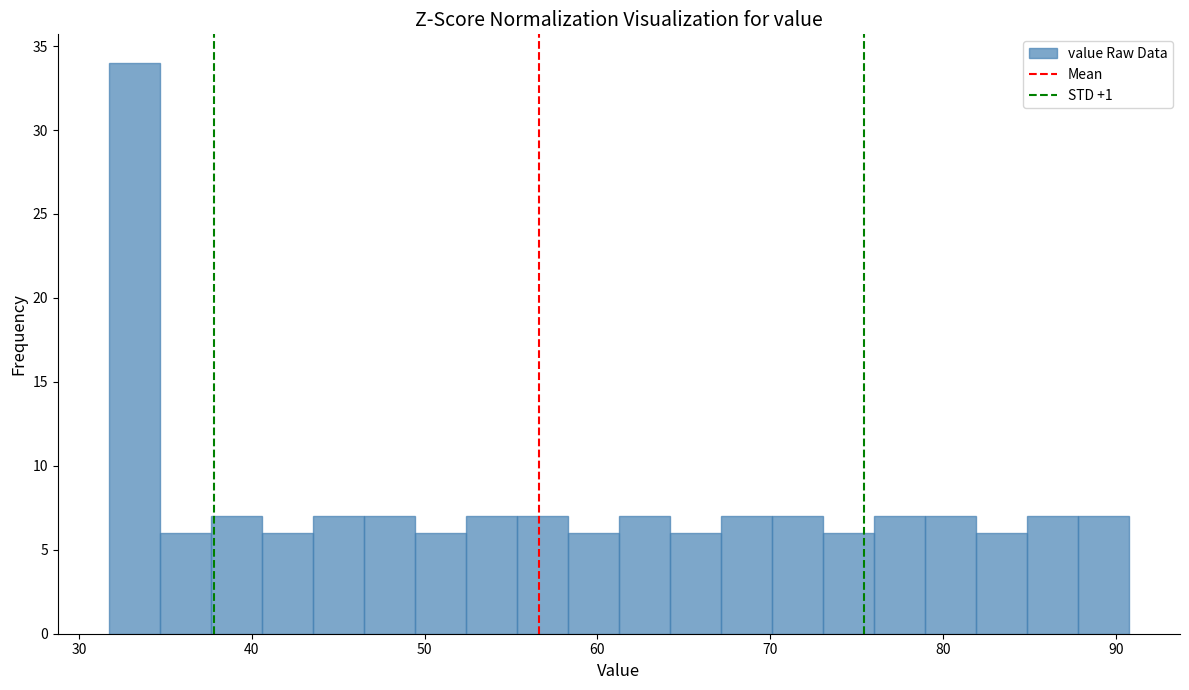

Read against the x-axis, roughly where is the centre of the tallest bar?

33